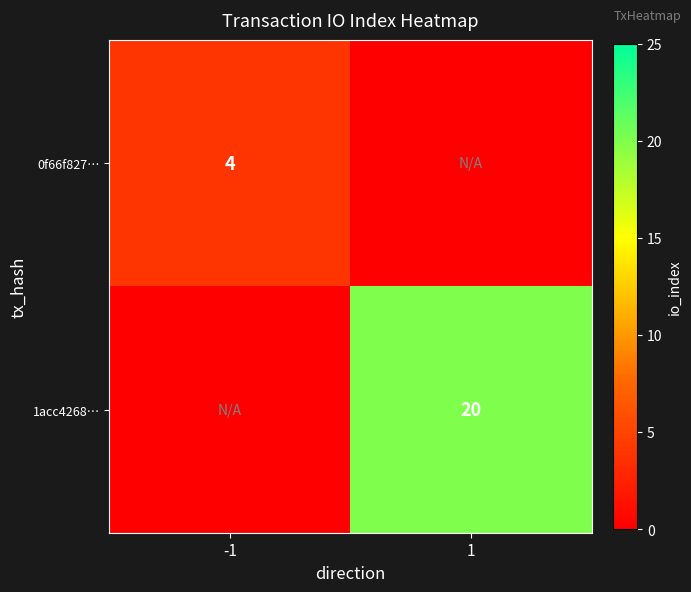

True or false: 1acc4268… has a value of 20 at 1.

True